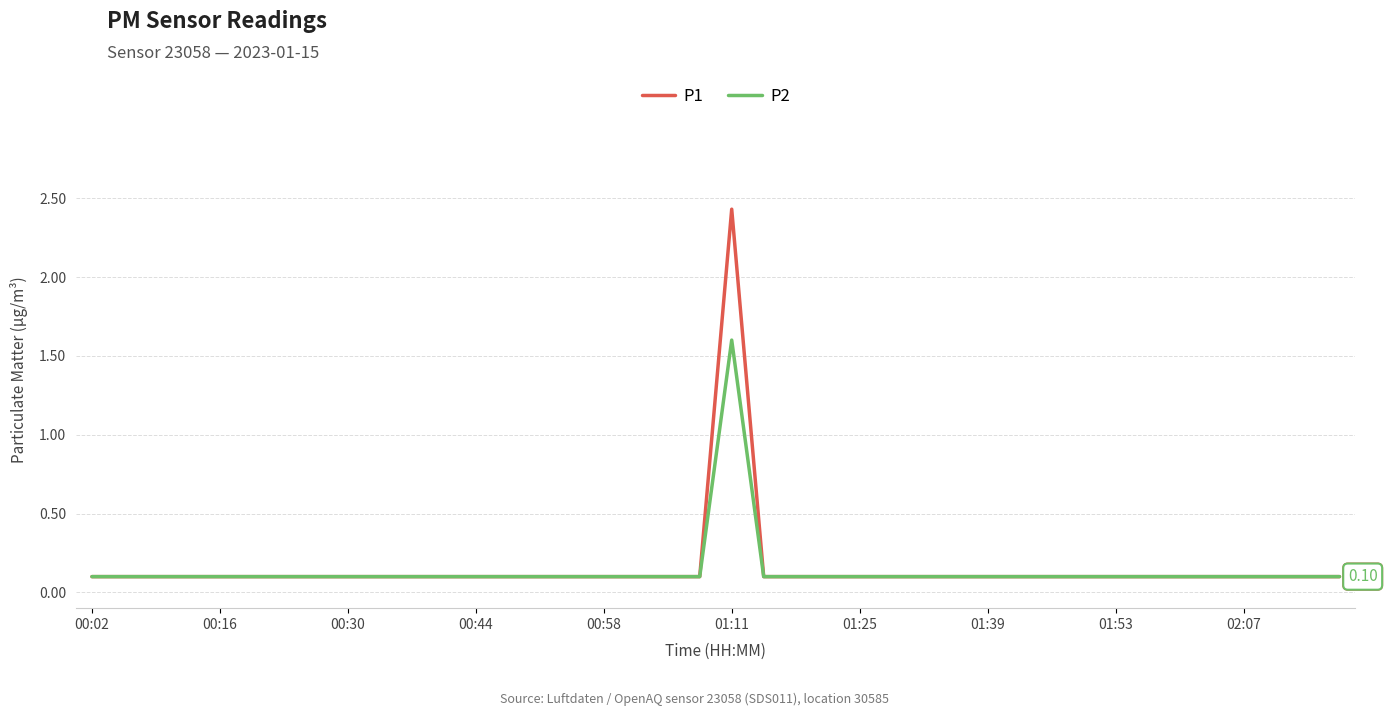

List the series in order of their peak value, highest first.

P1, P2